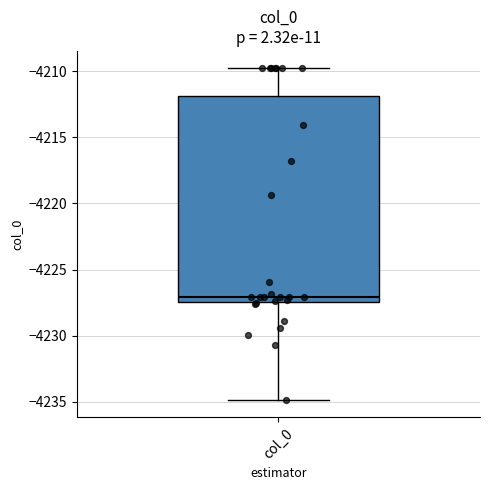

Where is the upper edge of the box for col_0 on the y-axis? The values are not printed on the chart, so give them approximately, as read against the axis.

-4212.0